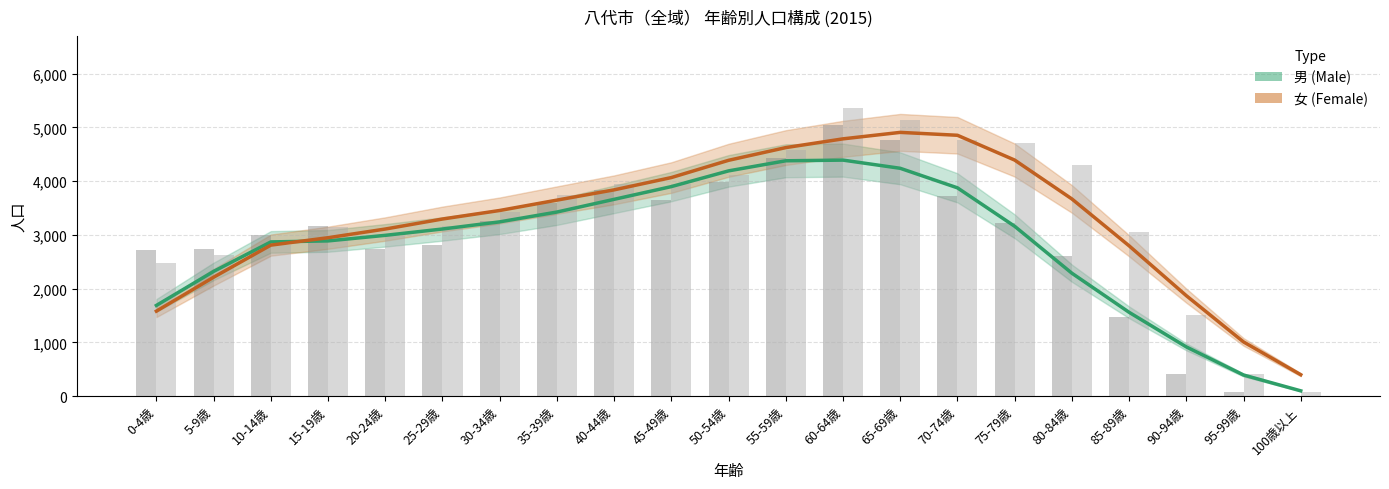

What is the sum of the 男 (Male) values at 50-54歳 and 75-79歳?

7349.6